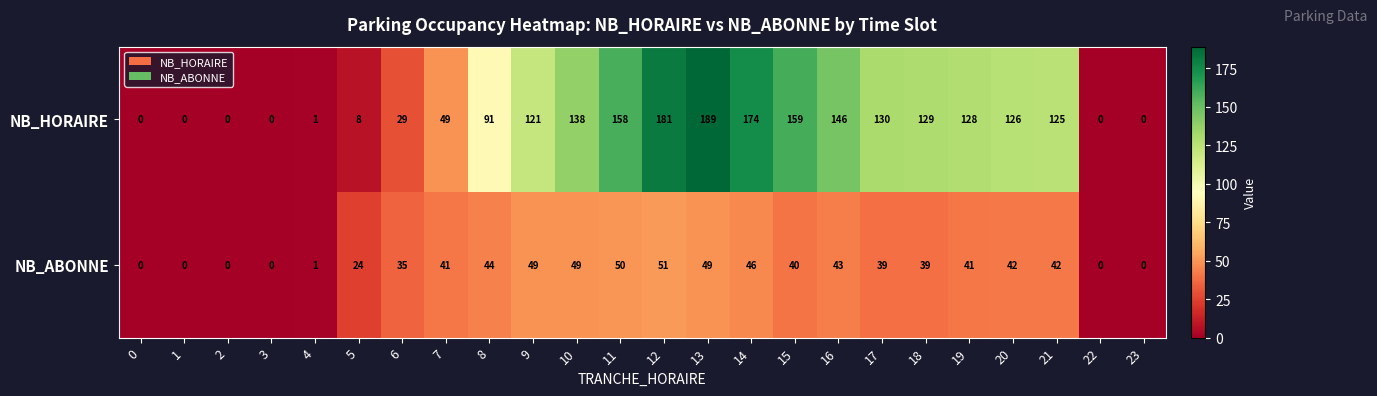

Which series has the largest range (max minus min)?

NB_HORAIRE